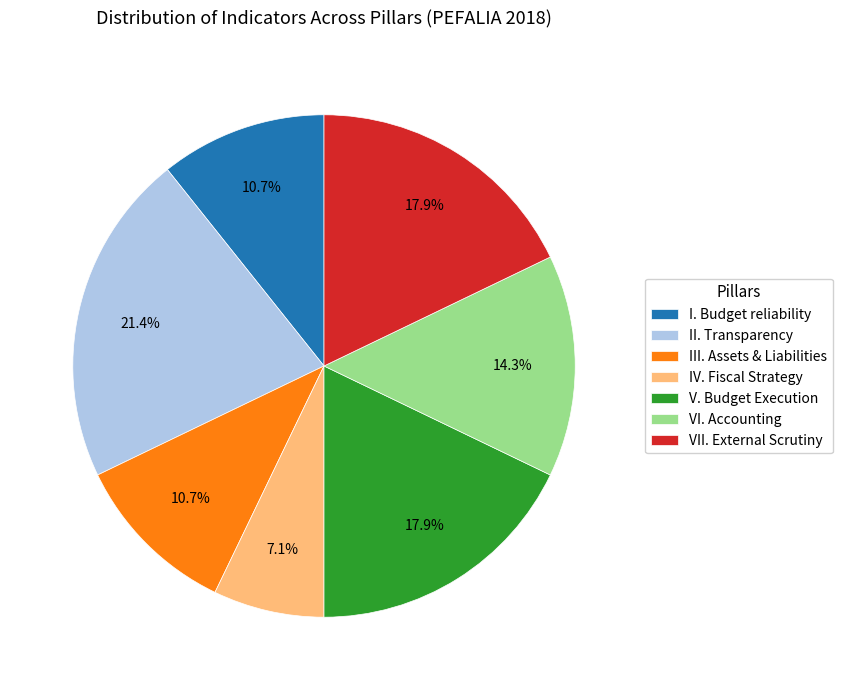

Between I. Budget reliability and IV. Fiscal Strategy, which is larger?

I. Budget reliability